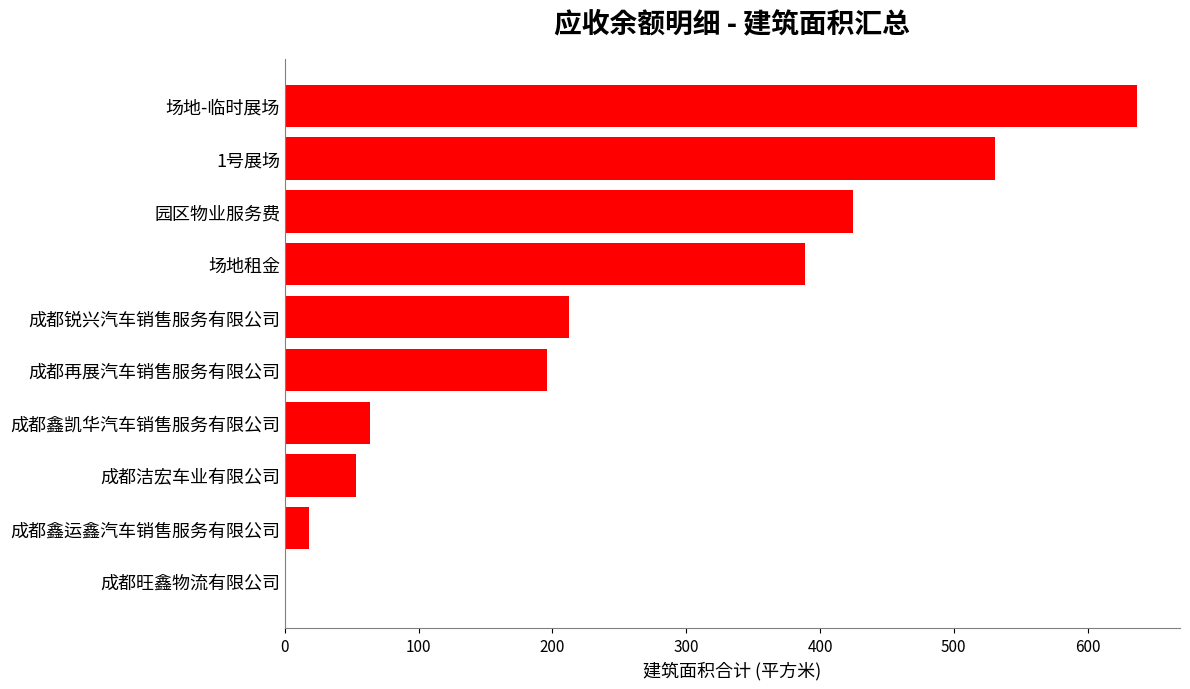

What is the sum of all values?

2524.0